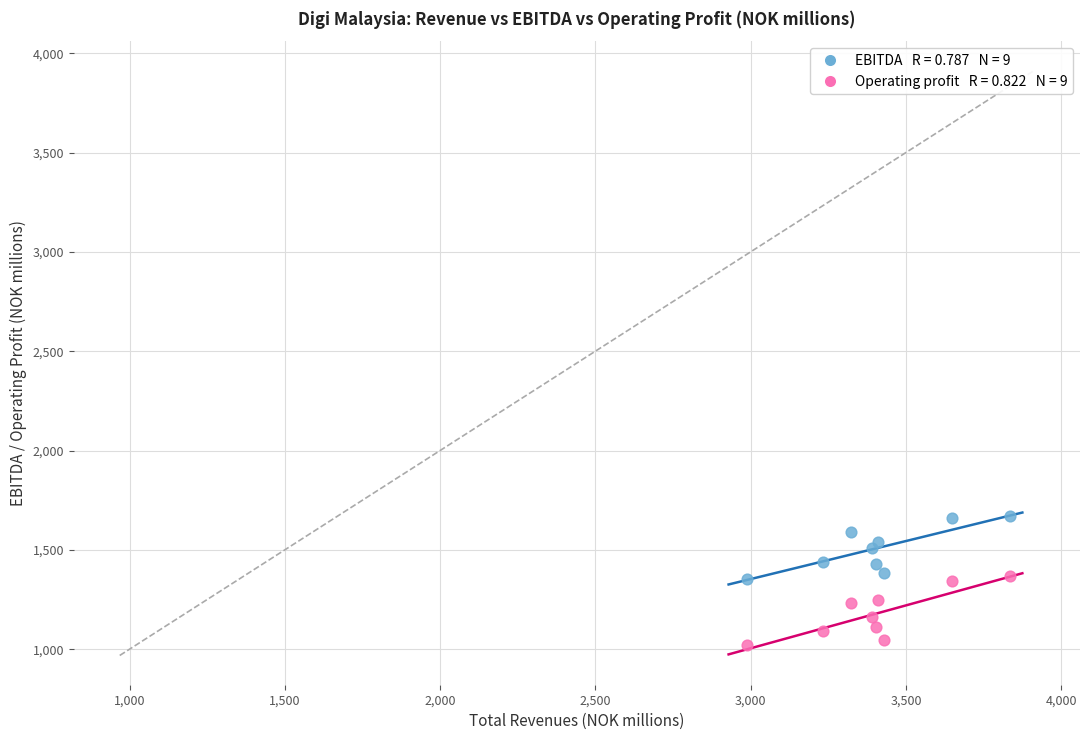

Across all data points, what is the range of Y values (max minus min)?

653.1